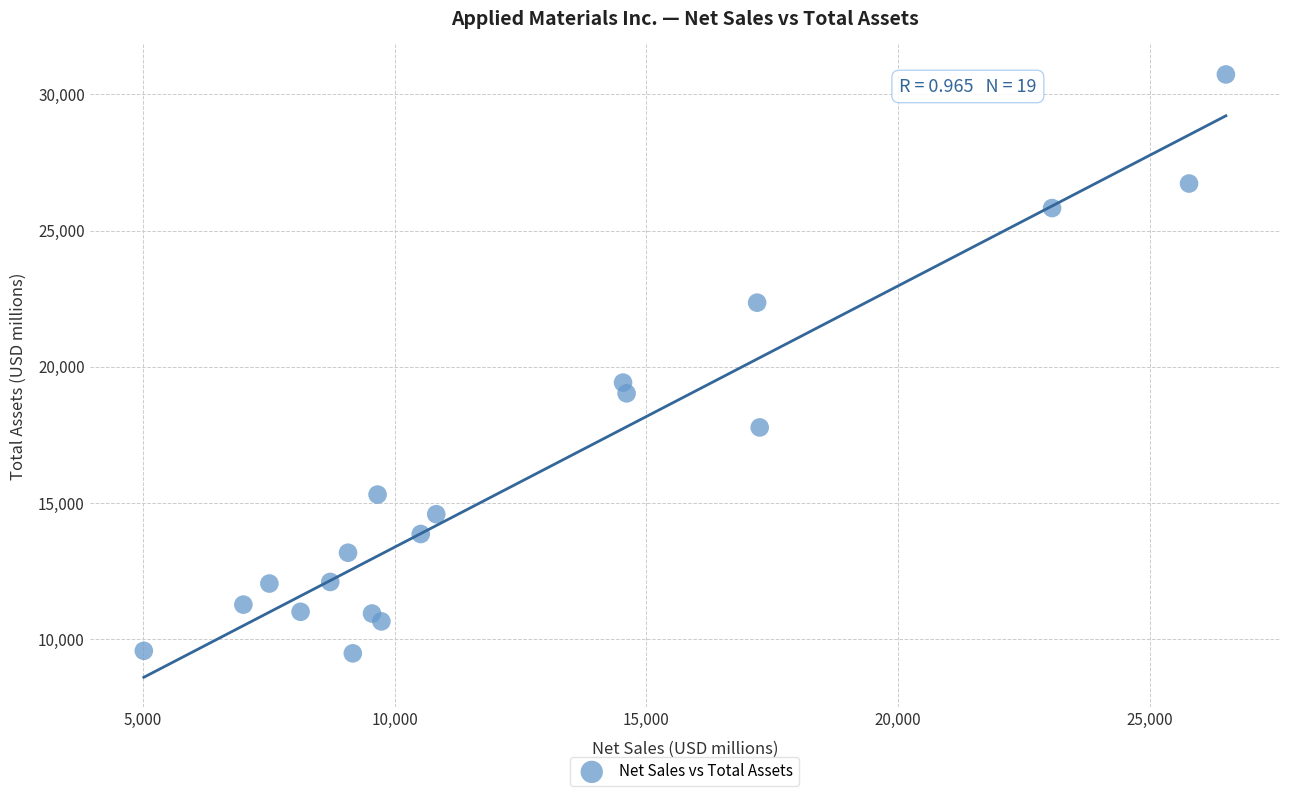

What is the range of Y values (max minus min)?

21248